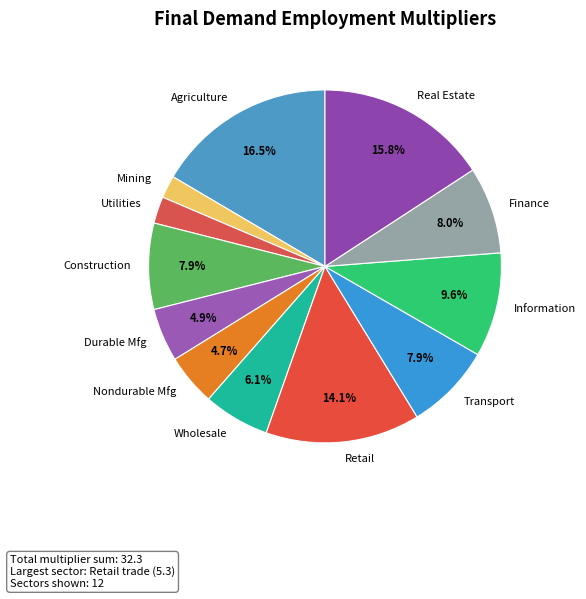

Is Transport the majority of the pie?

No